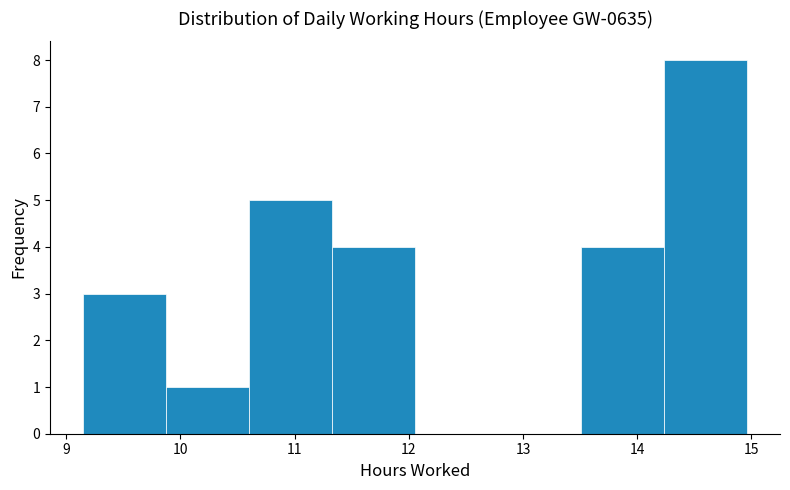

Over which range of the x-axis is the bar tallest?

14.2 to 15.0